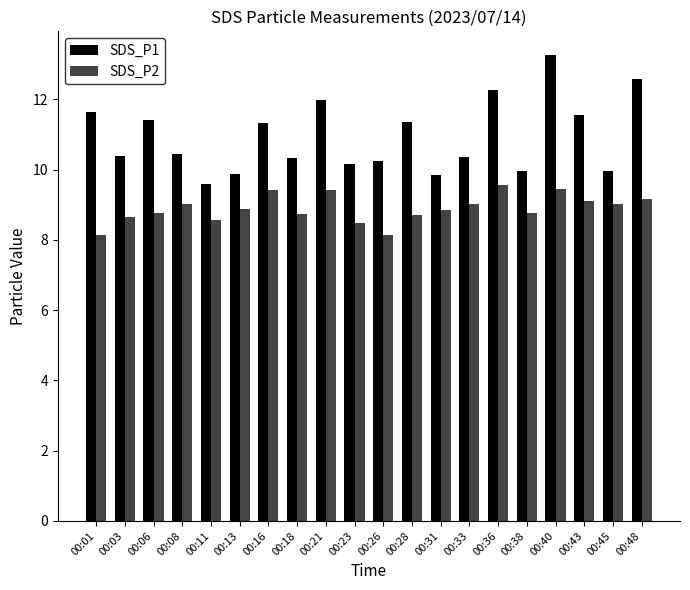

What is the minimum value shown in the chart?

8.2